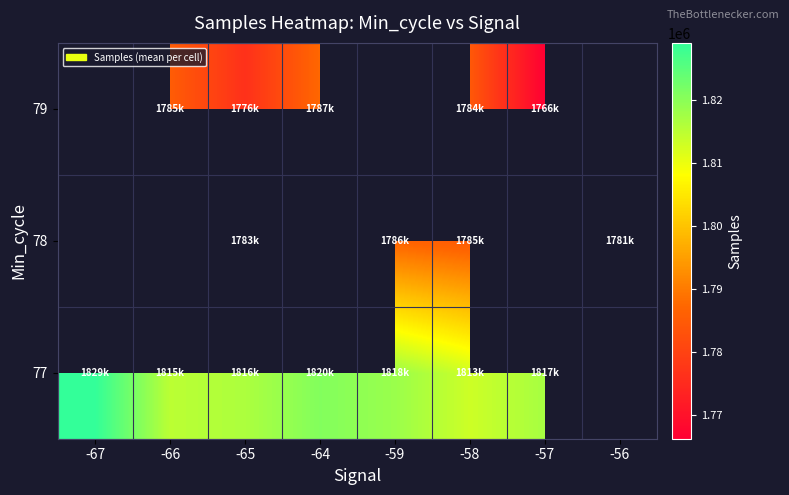

What is the minimum value shown in the chart?

1766223.0